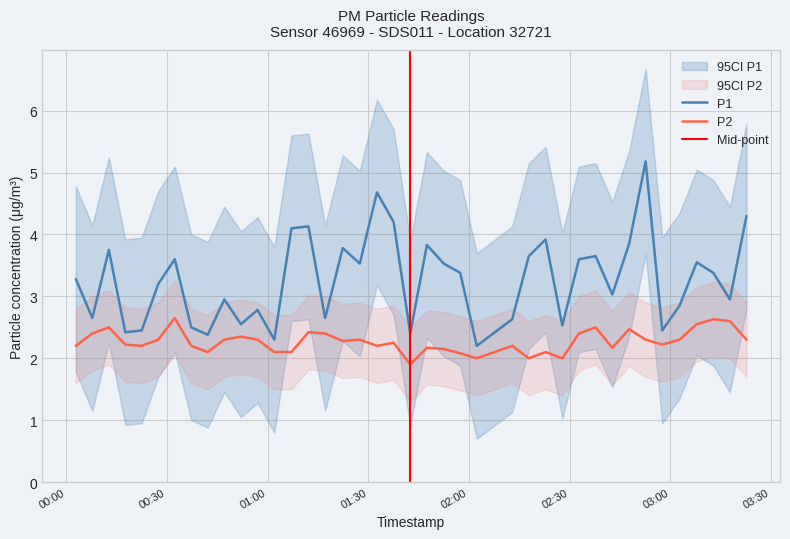

What is the average value of the P2 series?

2.3